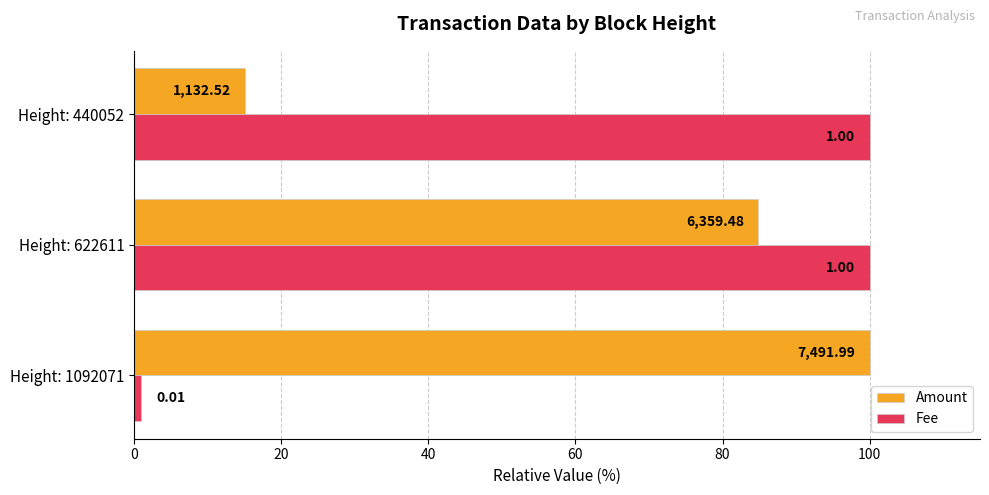

What are all the series names shown in the legend?

Amount, Fee